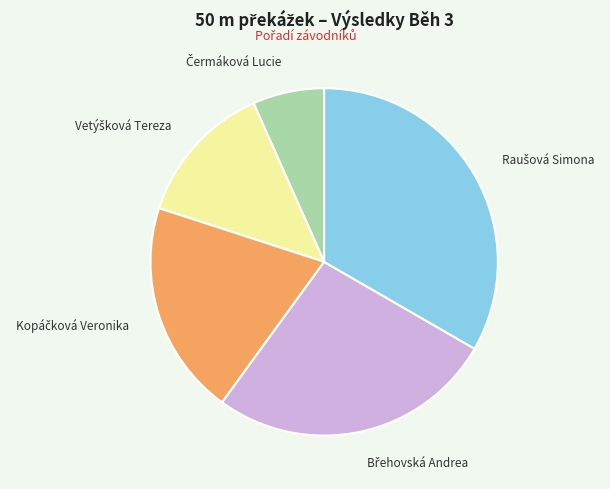

Is there any slice that represents more than half of the pie?

No